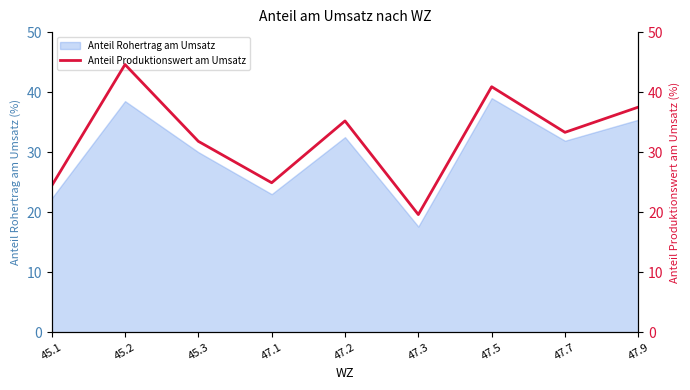

Does the chart display data point markers on the line(s)?

No